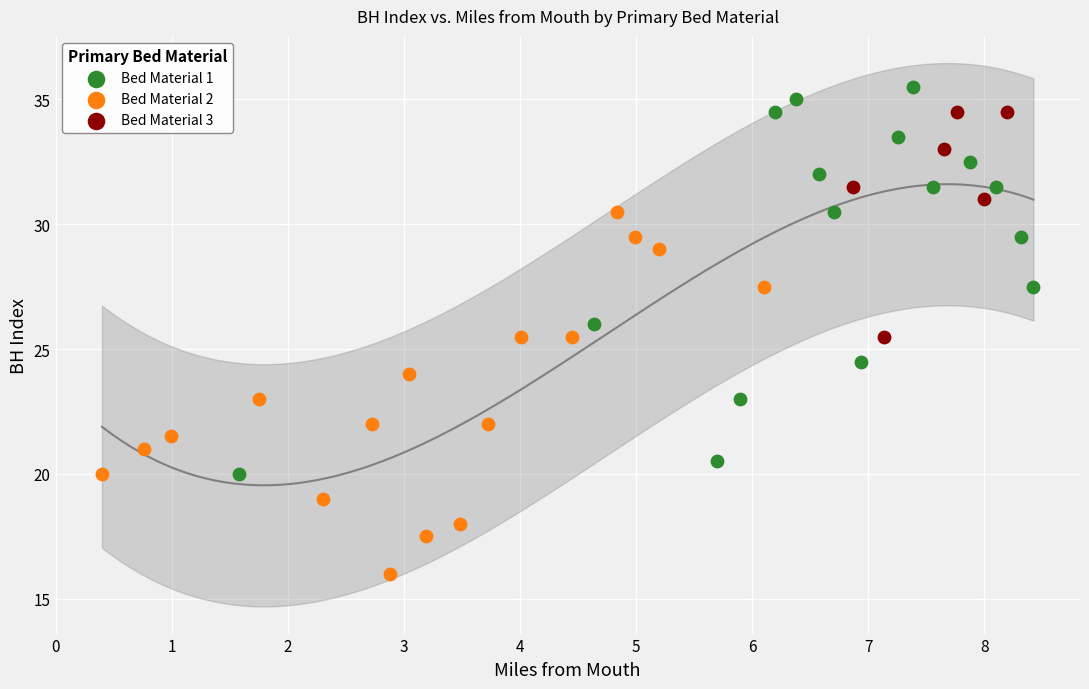

Which series reaches the minimum Y coordinate?

Bed Material 2